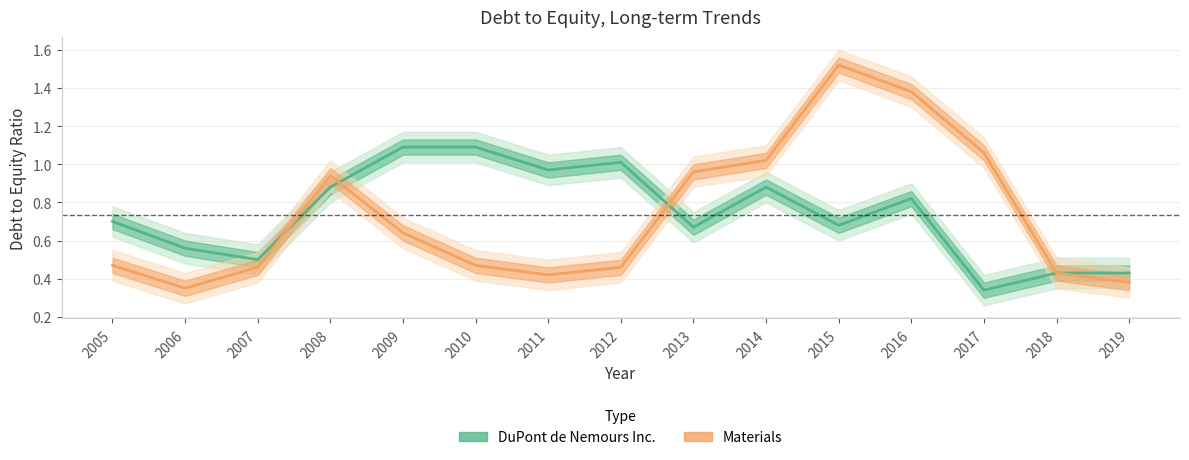

Which series has the largest range (max minus min)?

Materials